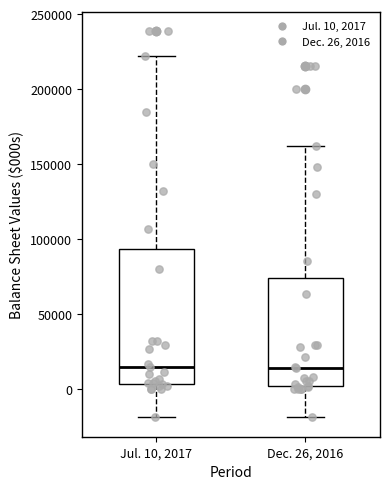

Where is the lower edge of the box for Jul. 10, 2017 on the y-axis? The values are not printed on the chart, so give them approximately, as read against the axis.

5000